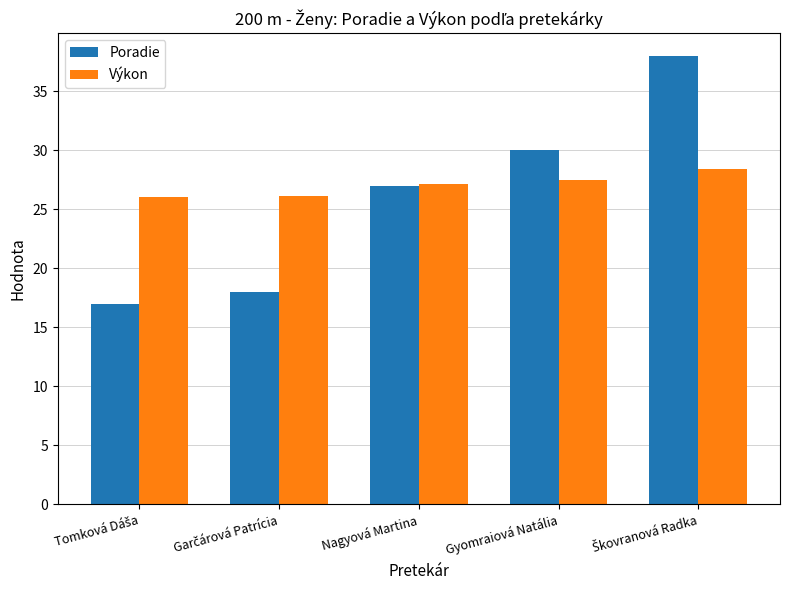

Which series has the widest spread of values?

Poradie